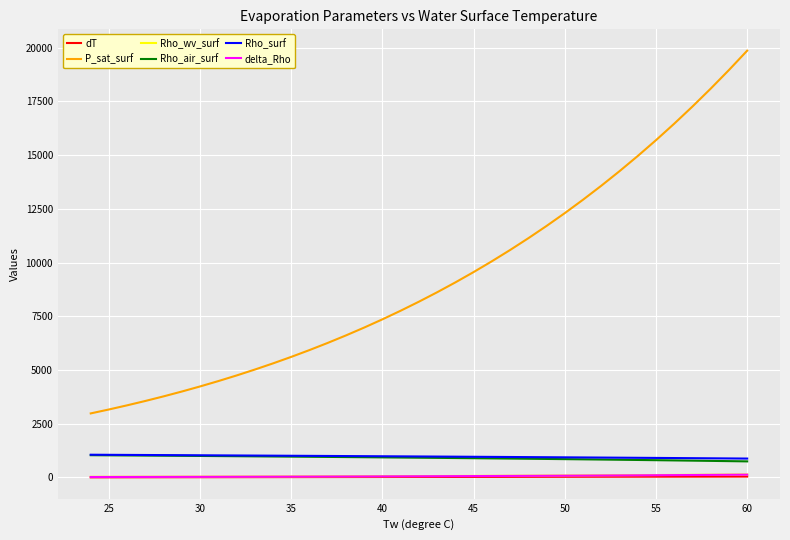

What is the maximum value shown in the chart?

19861.7